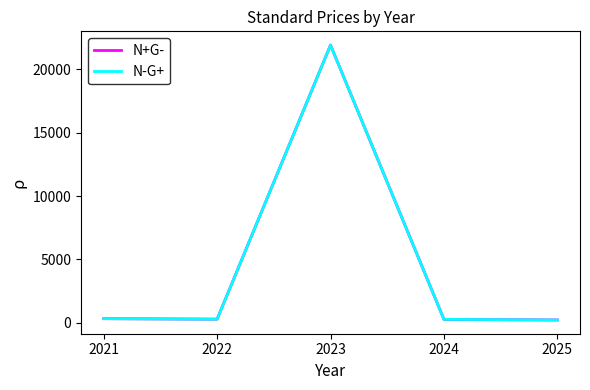

True or false: N+G- has more than 0 points higher than both neighbors.

True